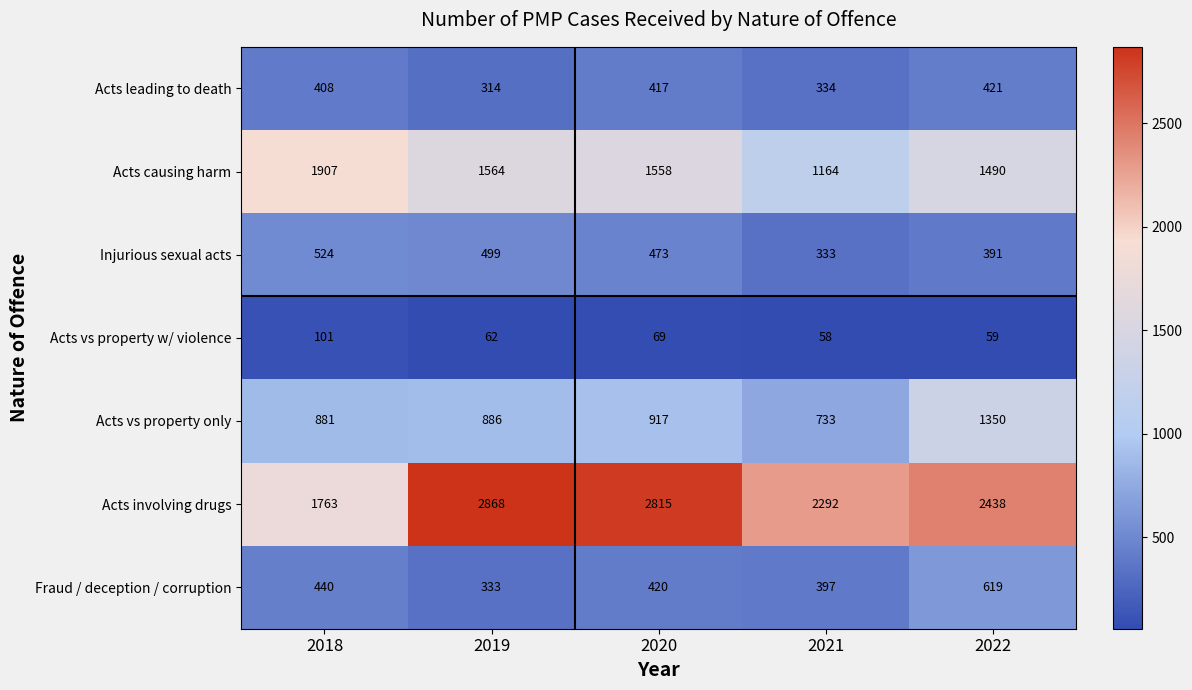

What is the difference between the highest and lowest values at 2018?

1806